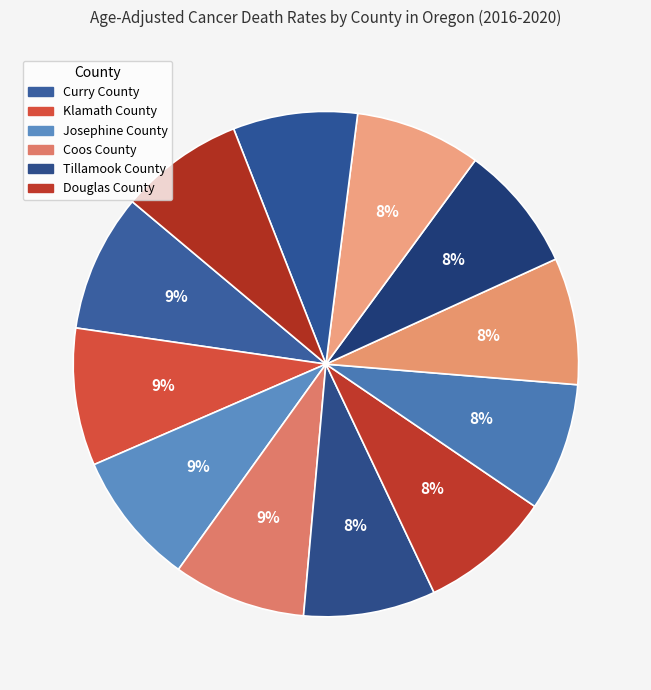

Count the number of slices in the pie.

12